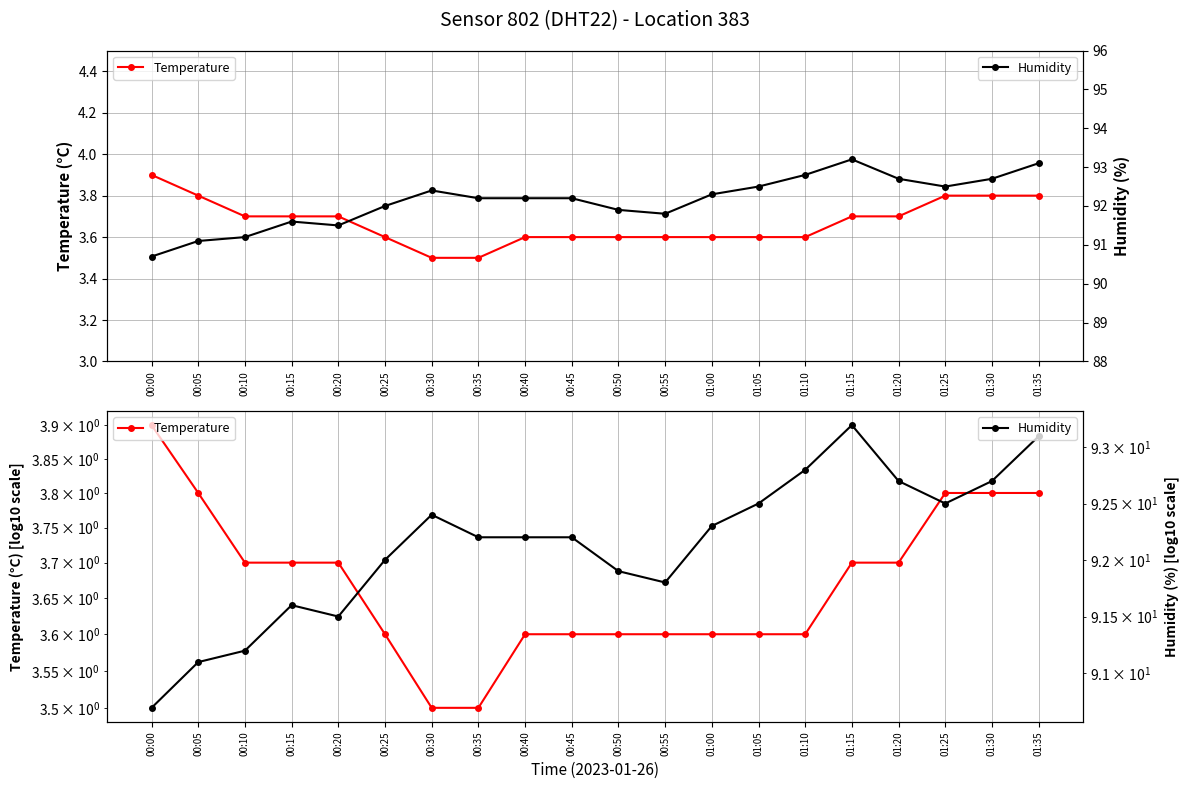

True or false: Humidity and Temperature cross at least once.

False